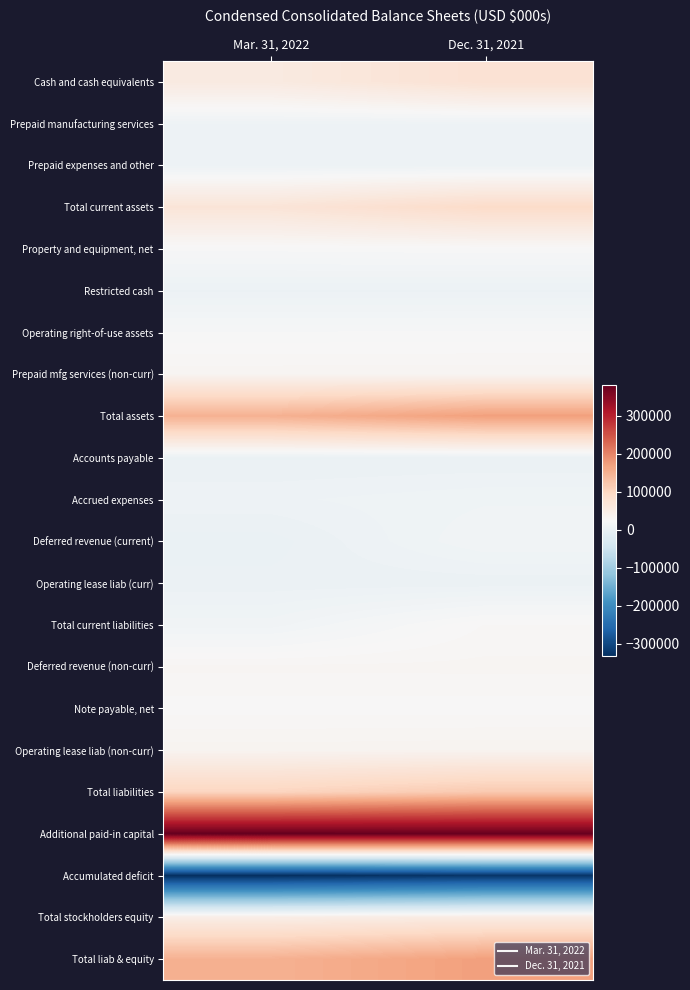

Reading right to left, list all the values displayed in this chart.

Cash and cash equivalents: Dec. 31, 2021=76938	Mar. 31, 2022=56494
Prepaid manufacturing services: Dec. 31, 2021=7315	Mar. 31, 2022=7308
Prepaid expenses and other: Dec. 31, 2021=5918	Mar. 31, 2022=6111
Total current assets: Dec. 31, 2021=90171	Mar. 31, 2022=69913
Property and equipment, net: Dec. 31, 2021=23479	Mar. 31, 2022=22456
Restricted cash: Dec. 31, 2021=4170	Mar. 31, 2022=4170
Operating right-of-use assets: Dec. 31, 2021=21957	Mar. 31, 2022=21638
Prepaid mfg services (non-curr): Dec. 31, 2021=31893	Mar. 31, 2022=31893
Total assets: Dec. 31, 2021=171670	Mar. 31, 2022=150070
Accounts payable: Dec. 31, 2021=1838	Mar. 31, 2022=1516
Accrued expenses: Dec. 31, 2021=9703	Mar. 31, 2022=6808
Deferred revenue (current): Dec. 31, 2021=12963	Mar. 31, 2022=442
Operating lease liab (curr): Dec. 31, 2021=2661	Mar. 31, 2022=2775
Total current liabilities: Dec. 31, 2021=27165	Mar. 31, 2022=11541
Deferred revenue (non-curr): Dec. 31, 2021=30686	Mar. 31, 2022=30503
Note payable, net: Dec. 31, 2021=25430	Mar. 31, 2022=25514
Operating lease liab (non-curr): Dec. 31, 2021=34884	Mar. 31, 2022=34133
Total liabilities: Dec. 31, 2021=118165	Mar. 31, 2022=101691
Additional paid-in capital: Dec. 31, 2021=378750	Mar. 31, 2022=381652
Accumulated deficit: Dec. 31, 2021=-325247	Mar. 31, 2022=-333275
Total stockholders equity: Dec. 31, 2021=53505	Mar. 31, 2022=48379
Total liab & equity: Dec. 31, 2021=171670	Mar. 31, 2022=150070